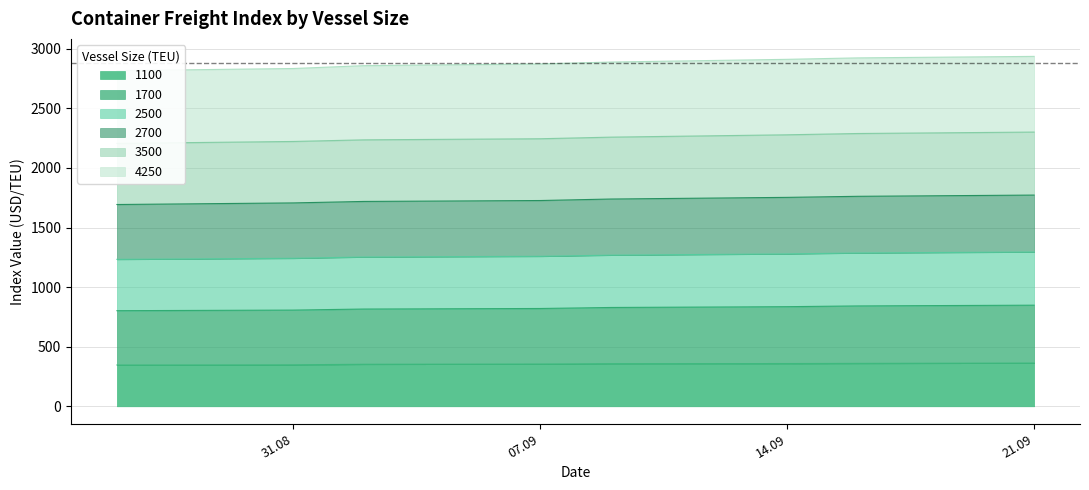

What position from the left is 16.09.2021?

7